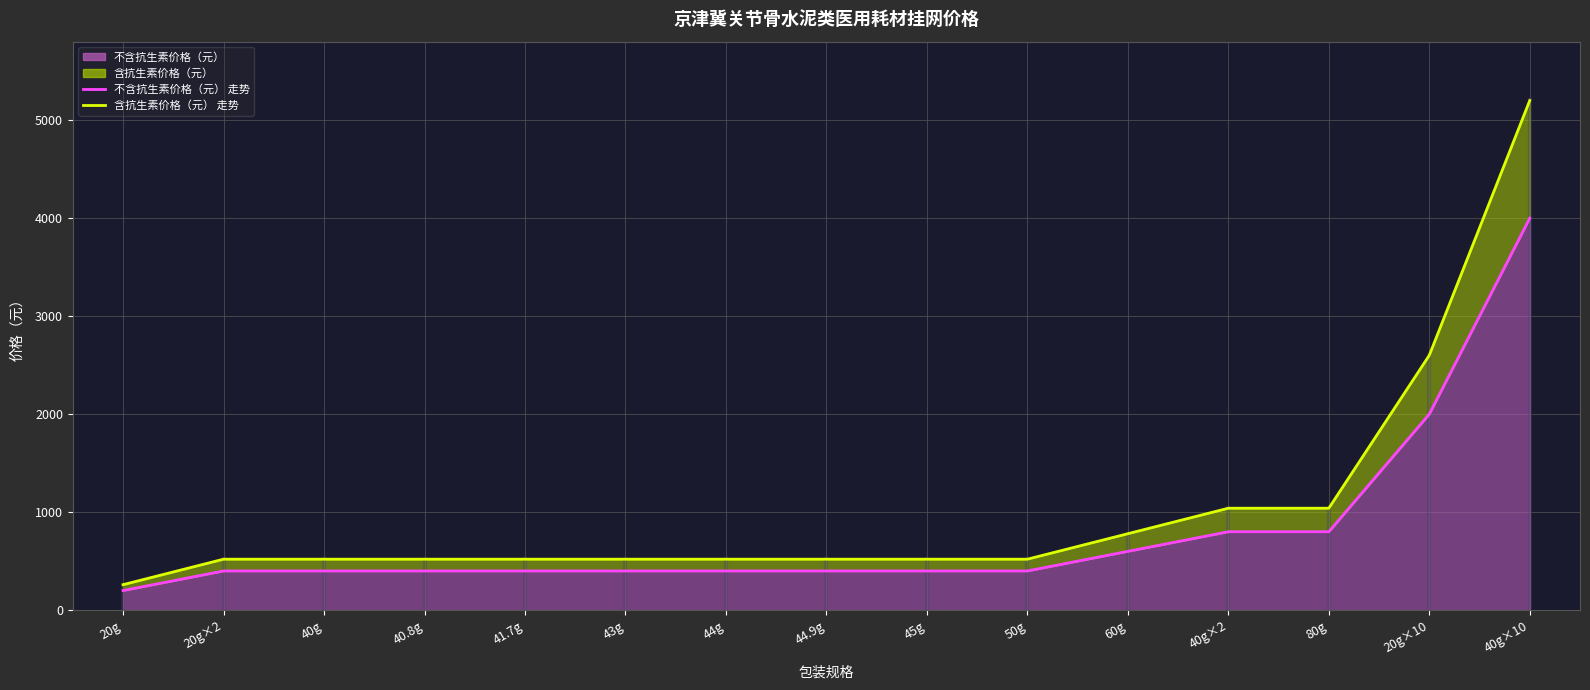

What is the sum of the 含抗生素价格（元） (线) values at 50g and 80g?

1560